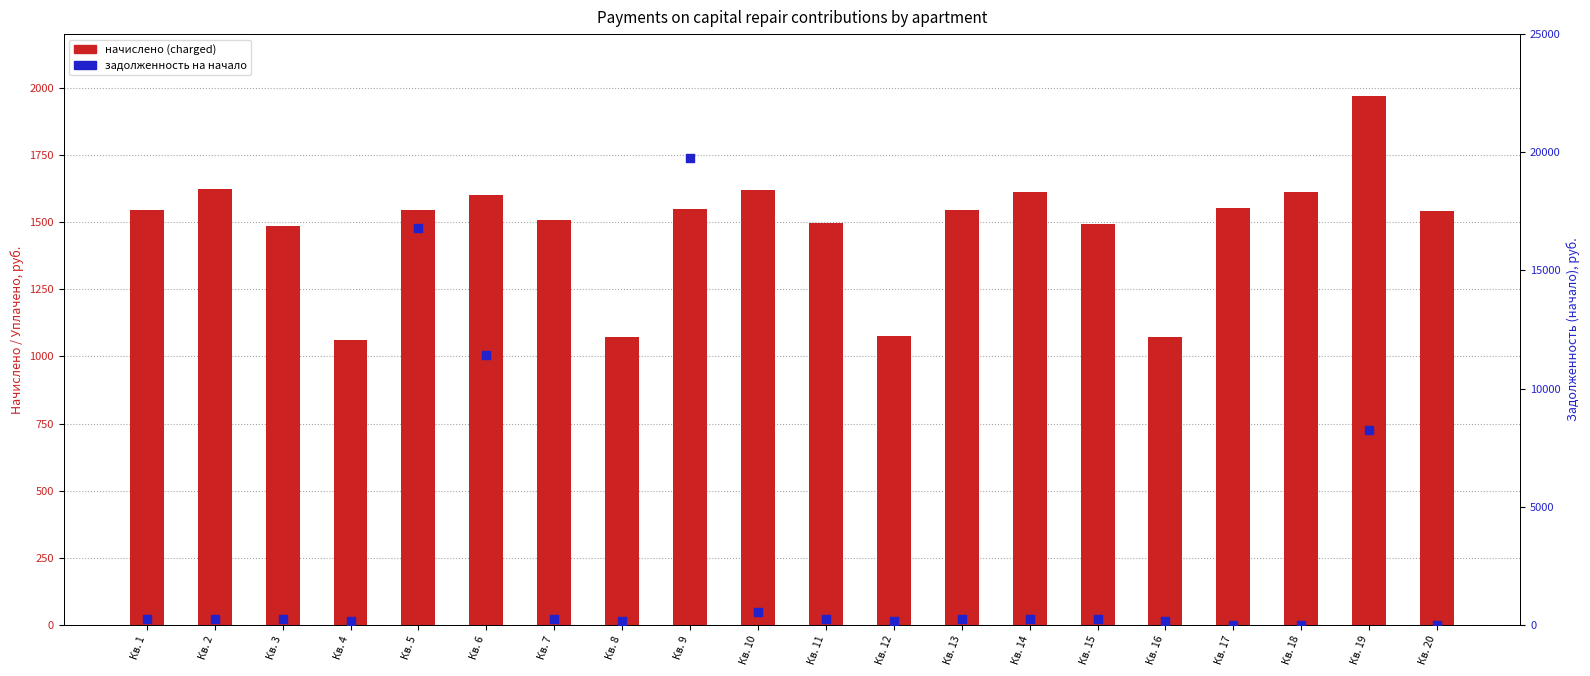

Which series has the largest total across all categories?

zadolzhennost start